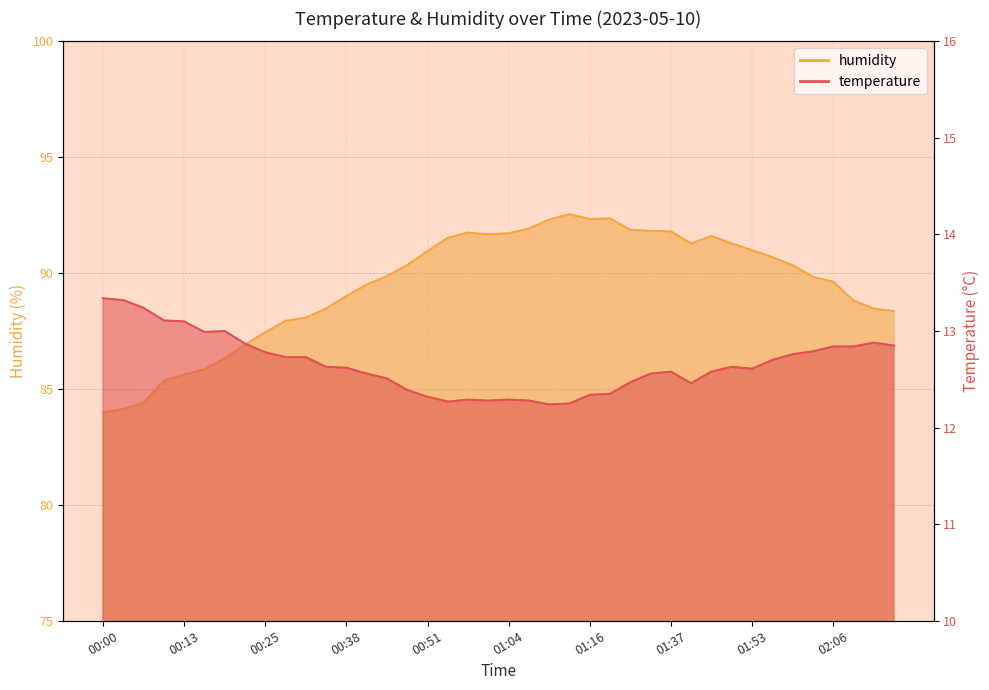

What is the highest value of the humidity series?

92.5